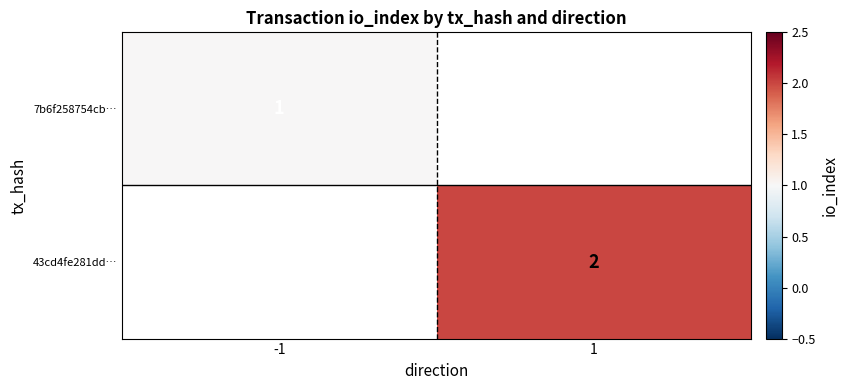

The value of 43cd4fe281dd… at 1 is 1. True or false?

False